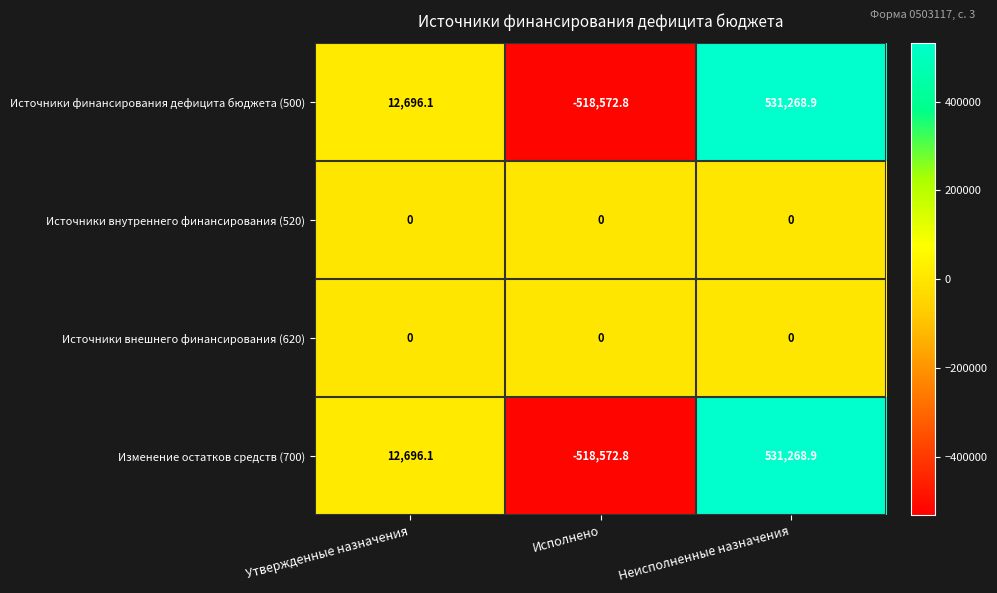

What is the difference between the Изменение остатков средств (700) values at Неисполненные назначения and Утвержденные назначения?

518572.8